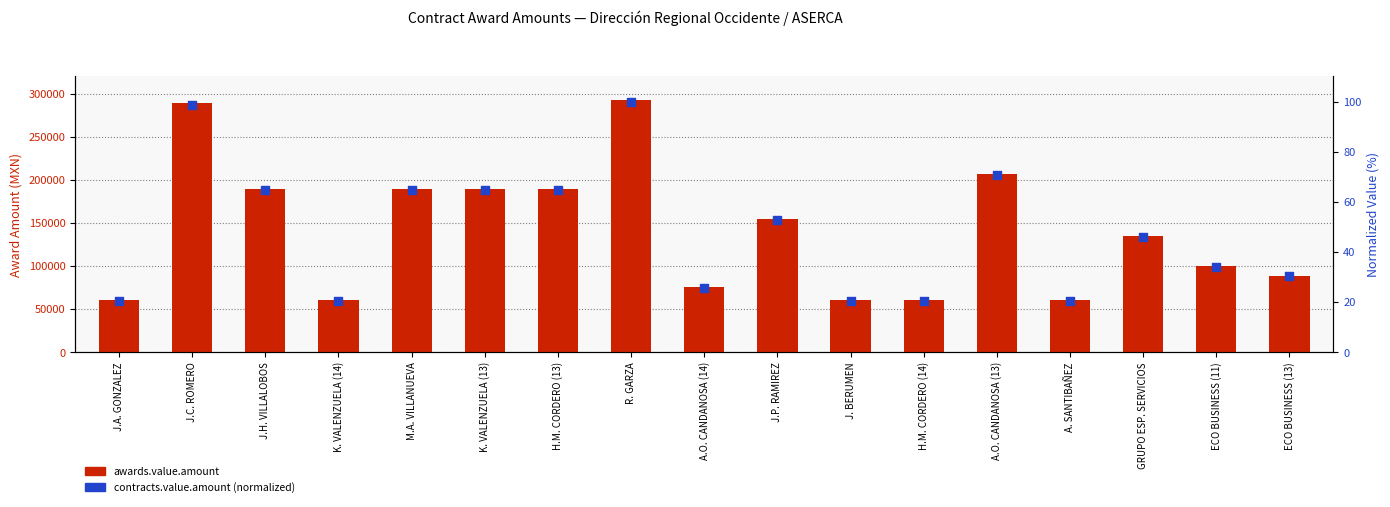

Which series reaches the maximum Y coordinate?

awards.value.amount